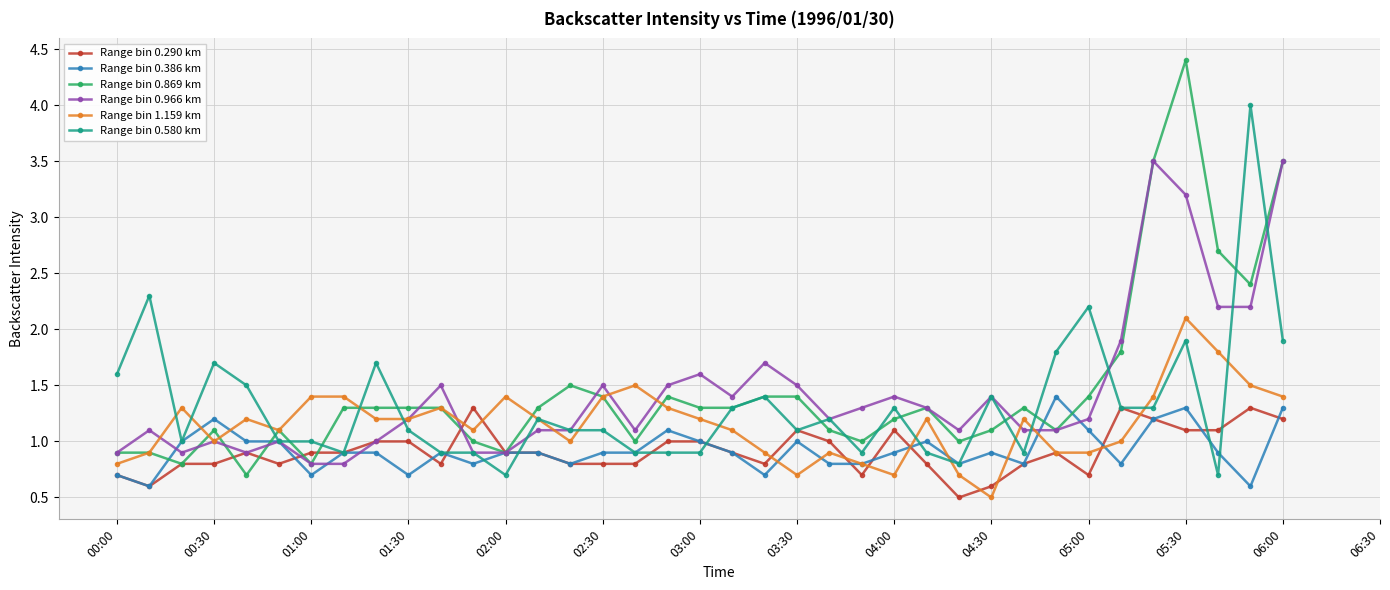

What is the difference between the maximum and minimum values in the Range bin 0.580 km series?

3.3